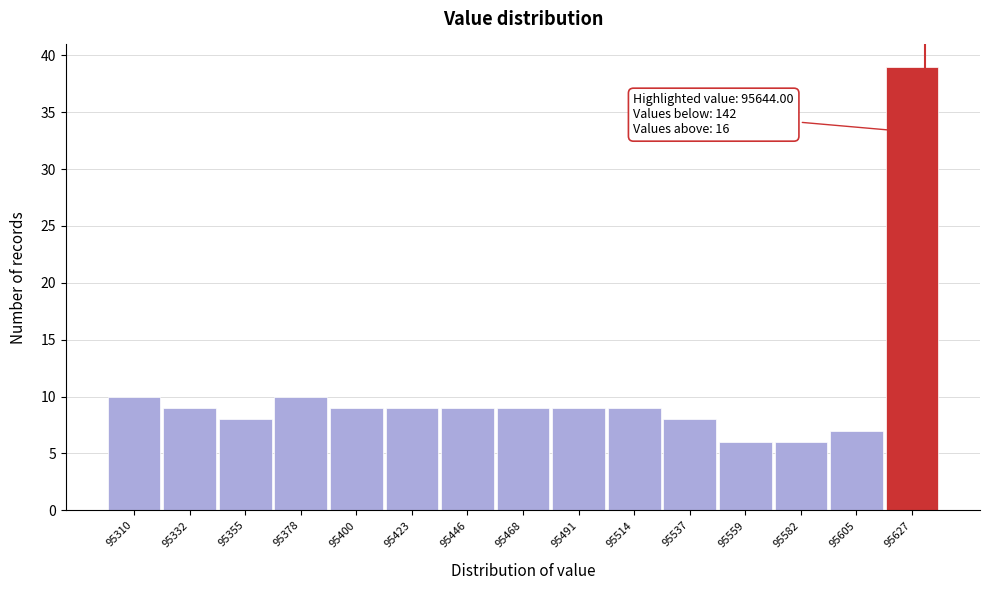

Reading left to right, list all the values displayed in this chart.

95310=10	95332=9	95355=8	95378=10	95400=9	95423=9	95446=9	95468=9	95491=9	95514=9	95537=8	95559=6	95582=6	95605=7	95627=39